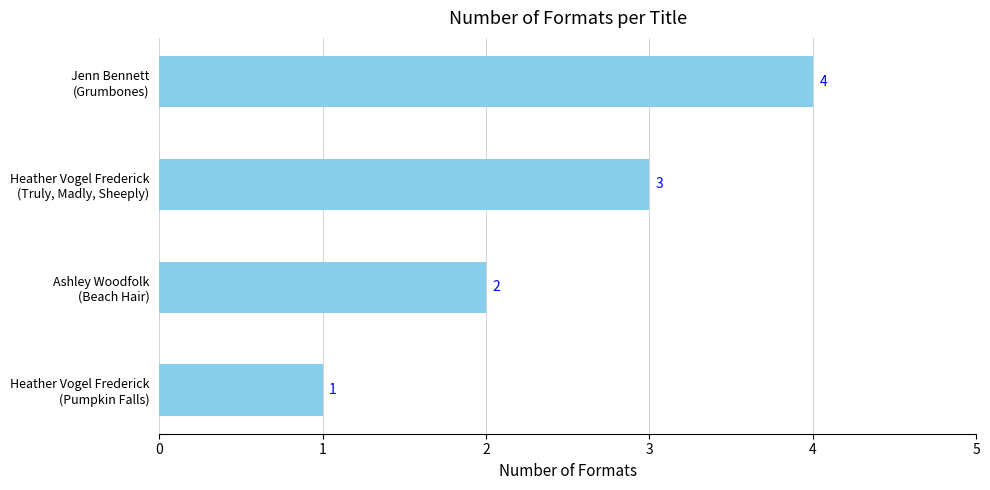

What is the minimum value shown in the chart?

1